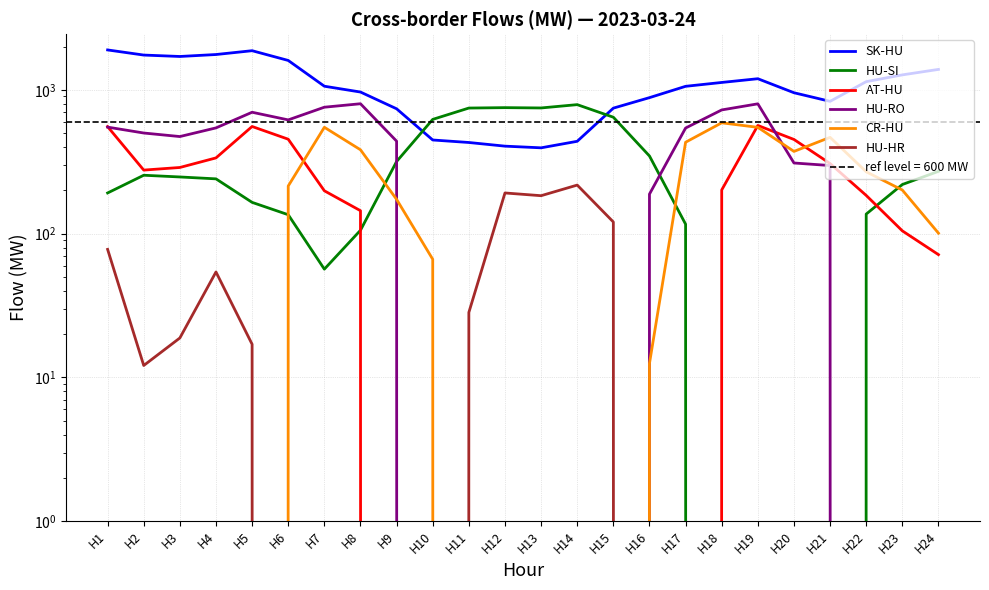

How many intersections are there between HU-SI and CR-HU?

4